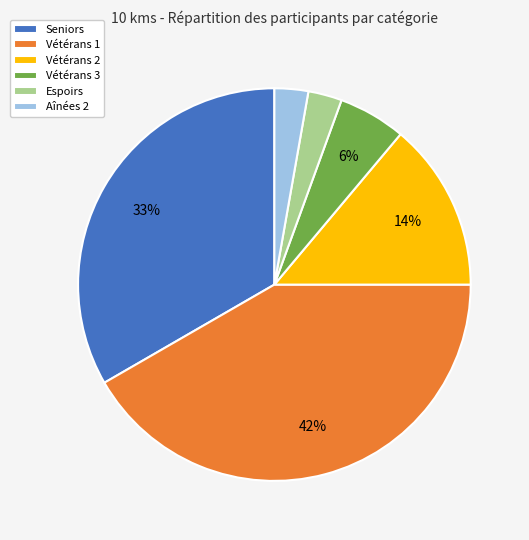

Which category has the biggest portion of the pie?

Vétérans 1